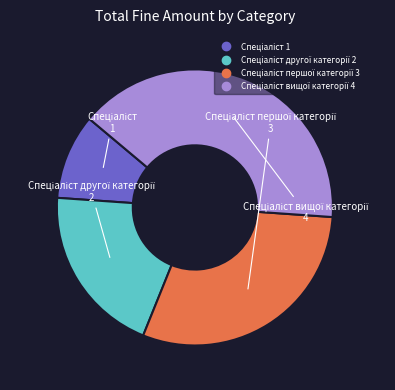

Does any single category account for the majority?

No